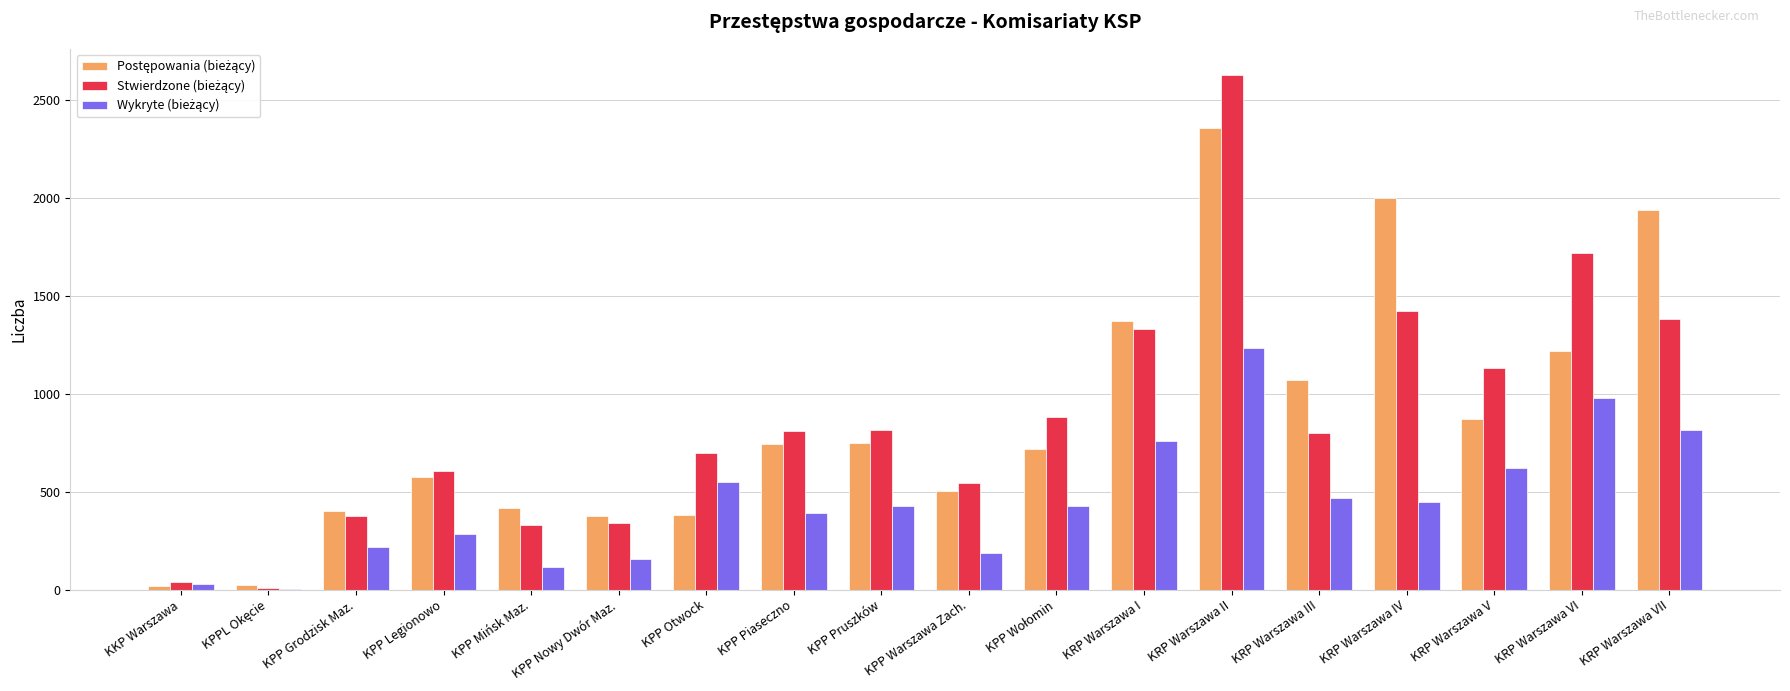

What is the total value across all series at KRP Warszawa VI?

3915